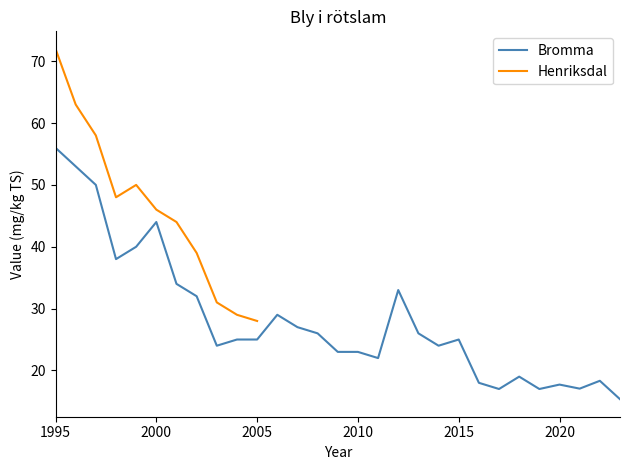

The chart shows a value of 11.8 at 2020. True or false?

False